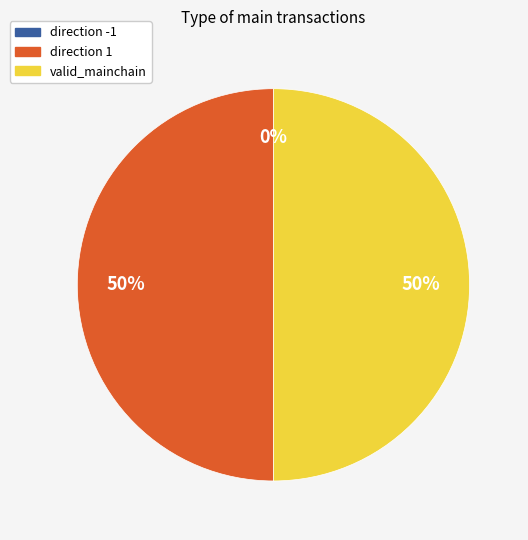

Is it true that direction -1 is 0% of the pie?

True